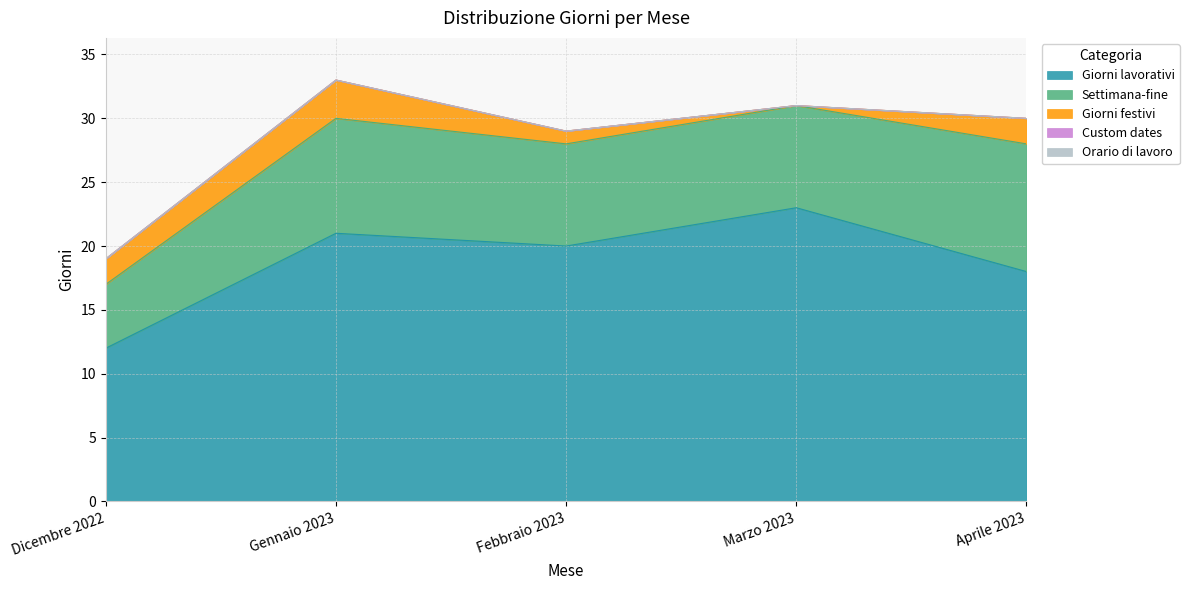

What is the sum of all Settimana-fine values?

40